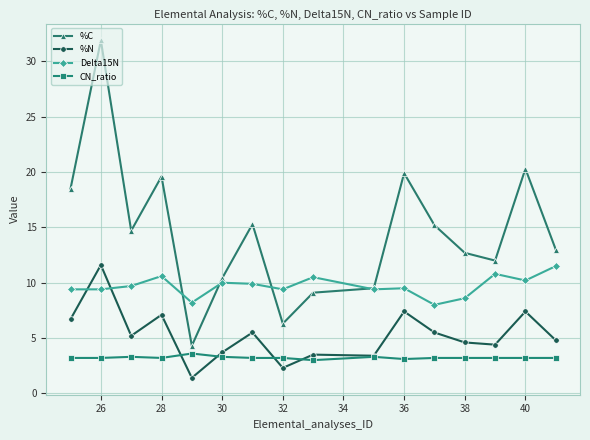

What is the sum of all CN_ratio values?

51.6